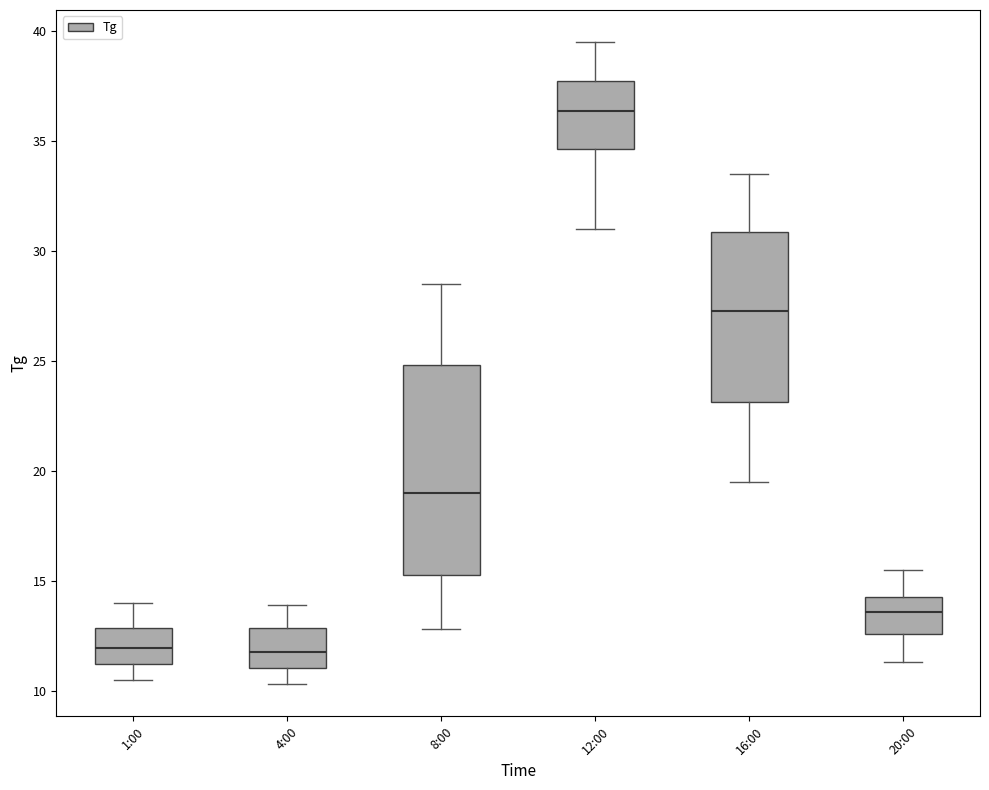

Where does the lower whisker of the box for 1:00 end on the y-axis? The values are not printed on the chart, so give them approximately, as read against the axis.

10.5